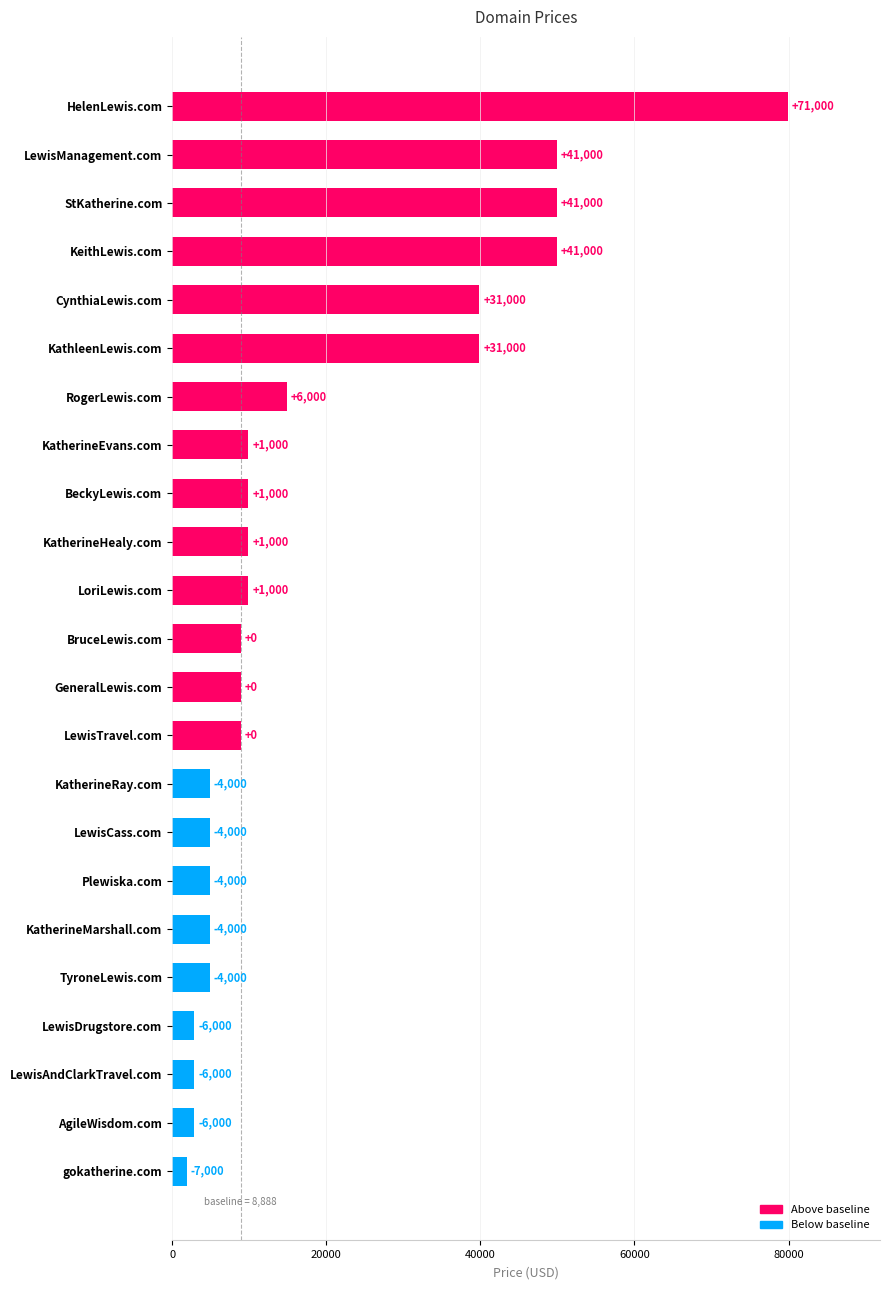

What is the minimum value shown in the chart?

1888